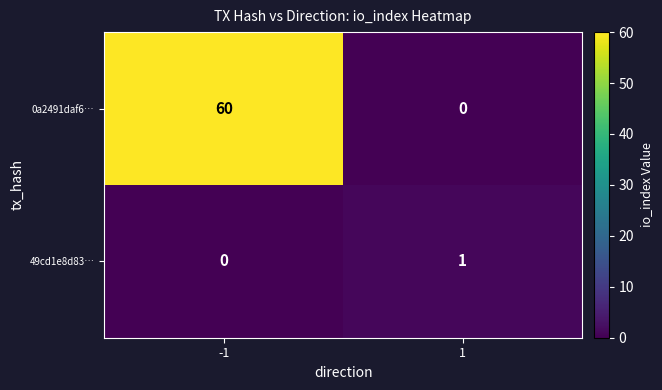

Reading left to right, transcribe all the data shown in this chart.

0a2491daf6…: 60	0
49cd1e8d83…: 0	1